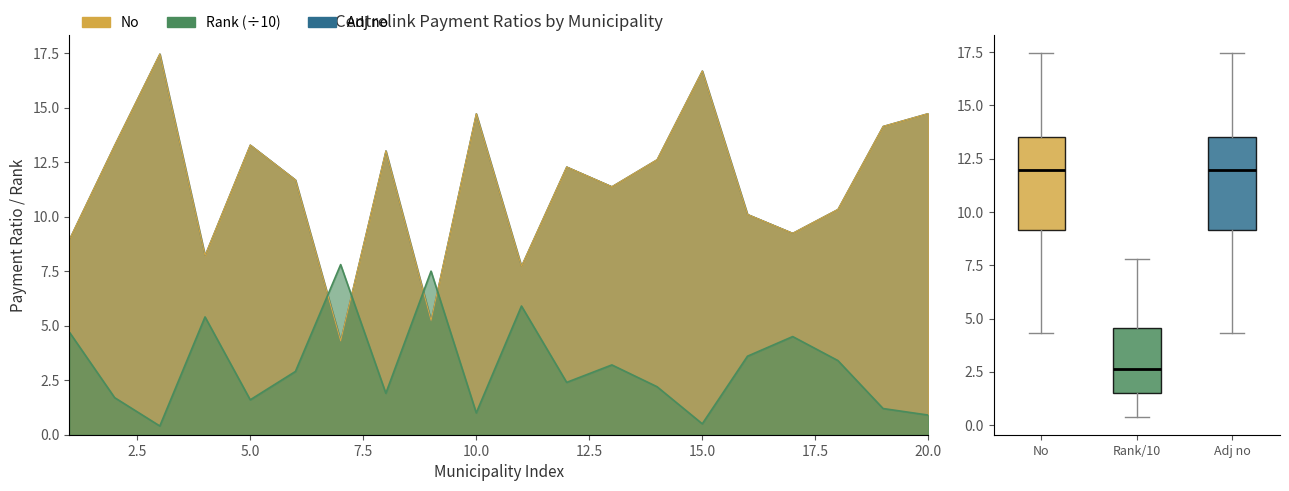

How many data points in Adj no are above 12?

10